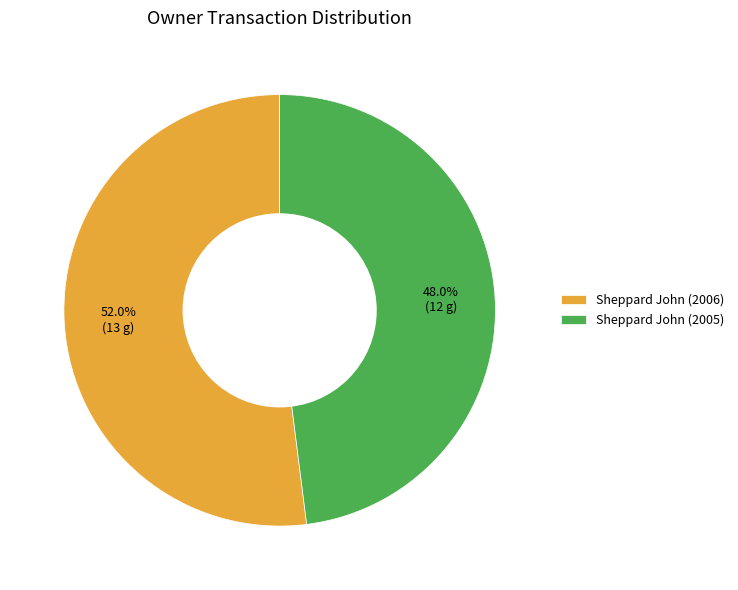

Does Sheppard John (2006) represent more than half of the total?

Yes